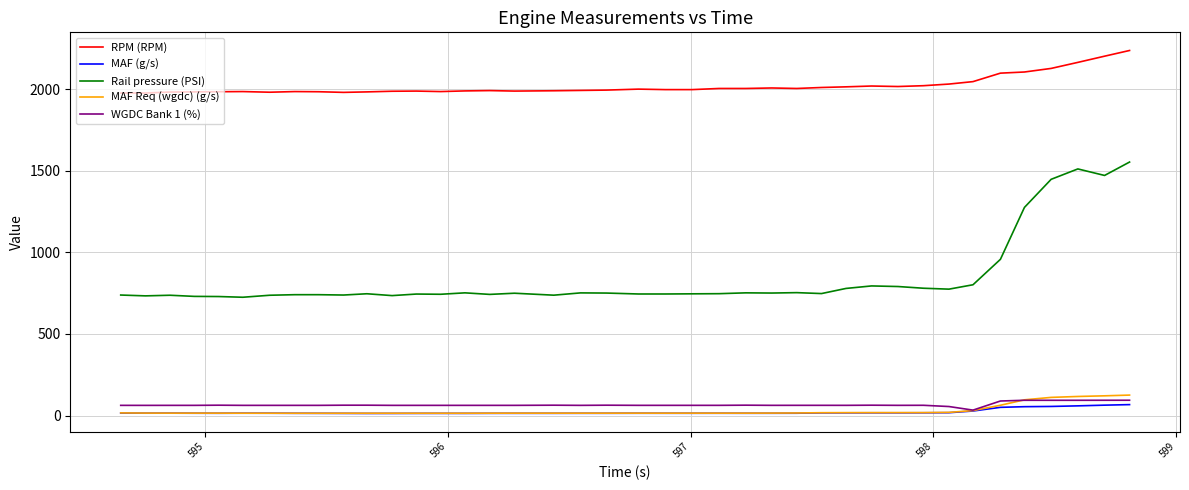

What is the highest value of the WGDC Bank 1 (%) series?

93.7